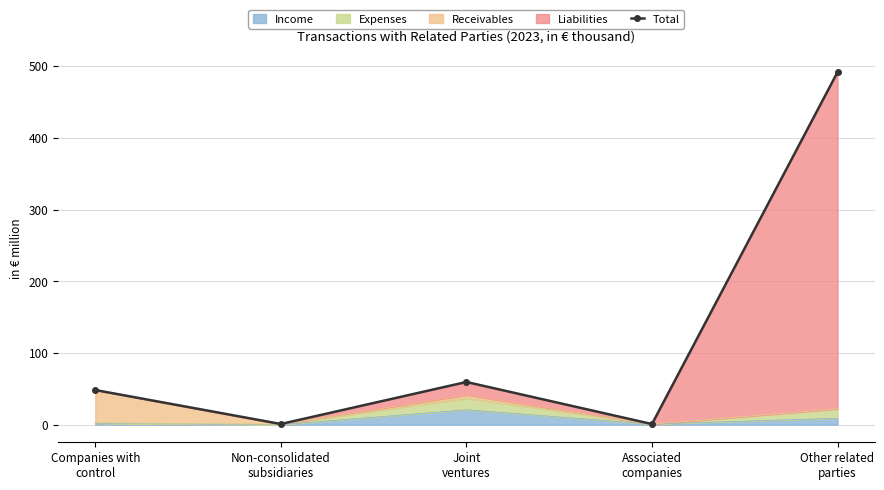

What is the label of the 2nd point from the left?

Non-consolidated
subsidiaries